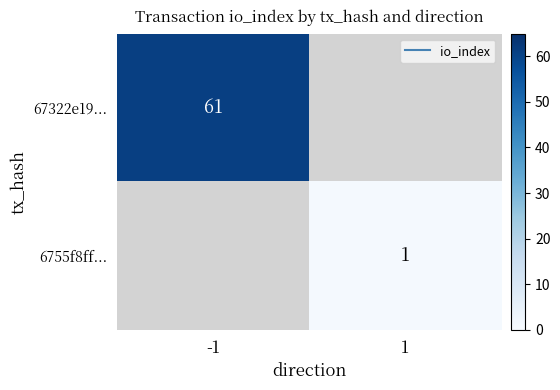

Is the value of 67322e19... at -1 greater than the value of 6755f8ff... at -1?

No